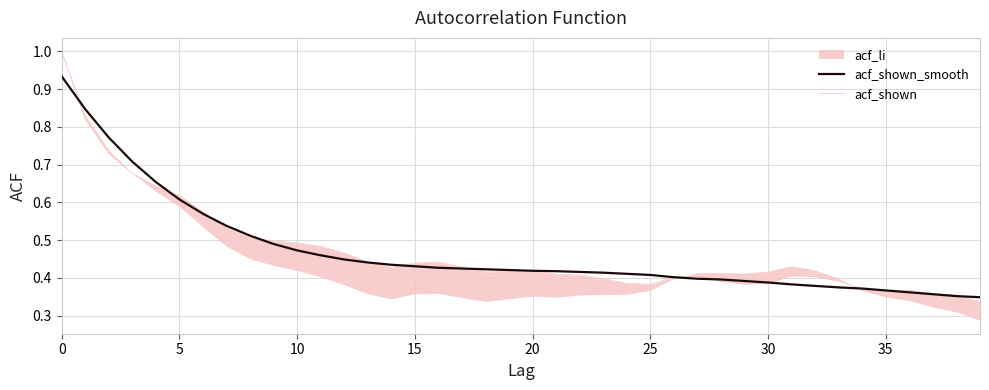

Reading right to left, transcribe all the data shown in this chart.

acf_shown_smooth: 0.3	0.4	0.4	0.4	0.4	0.4	0.4	0.4	0.4	0.4	0.4	0.4	0.4	0.4	0.4	0.4	0.4	0.4	0.4	0.4	0.4	0.4	0.4	0.4	0.4	0.4	0.4	0.4	0.5	0.5	0.5	0.5	0.5	0.6	0.6	0.7	0.7	0.8	0.8	0.9
acf_shown: 0.3	0.4	0.4	0.4	0.4	0.4	0.4	0.4	0.4	0.4	0.4	0.4	0.4	0.4	0.4	0.4	0.4	0.4	0.4	0.4	0.4	0.4	0.4	0.4	0.4	0.4	0.4	0.5	0.5	0.5	0.5	0.5	0.5	0.6	0.6	0.6	0.7	0.7	0.8	1.0